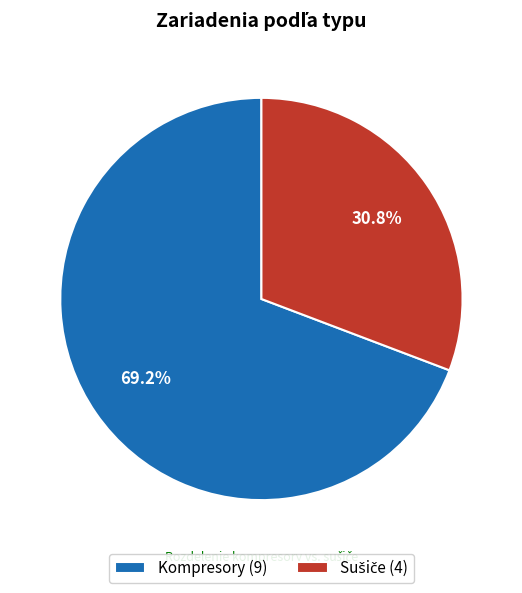

To the nearest percent, what percentage of the pie is Kompresory?

69%